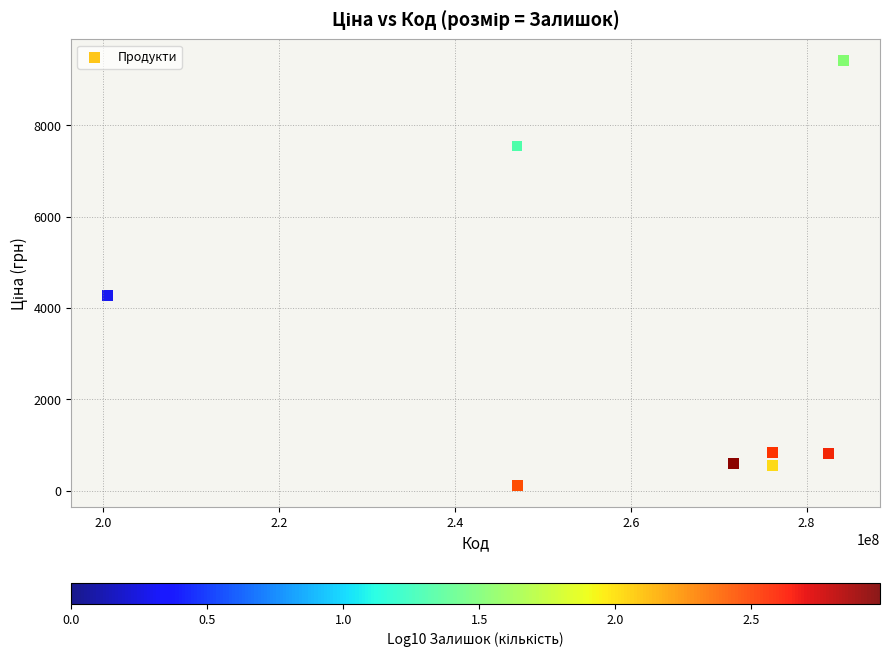

What Y value in the scatter plot is closest to 4765?

4266.8